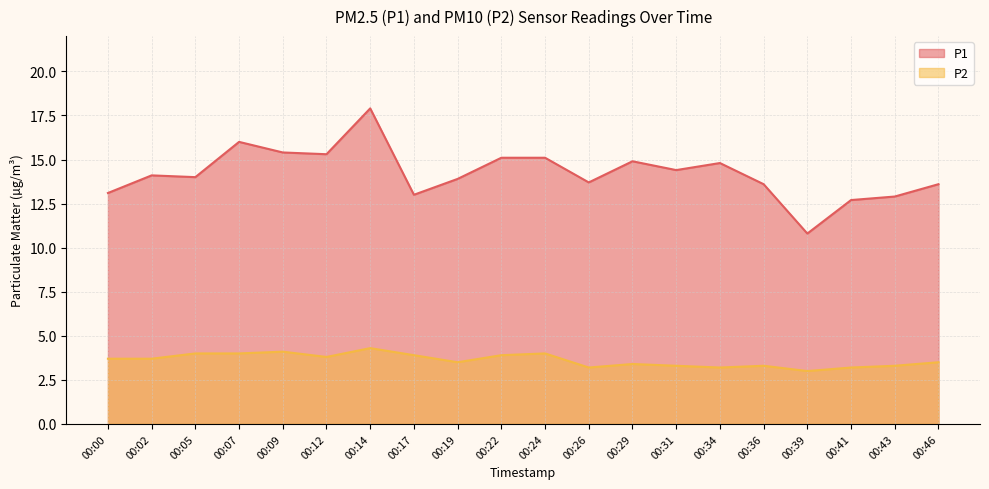

What is the maximum value shown in the chart?

17.9